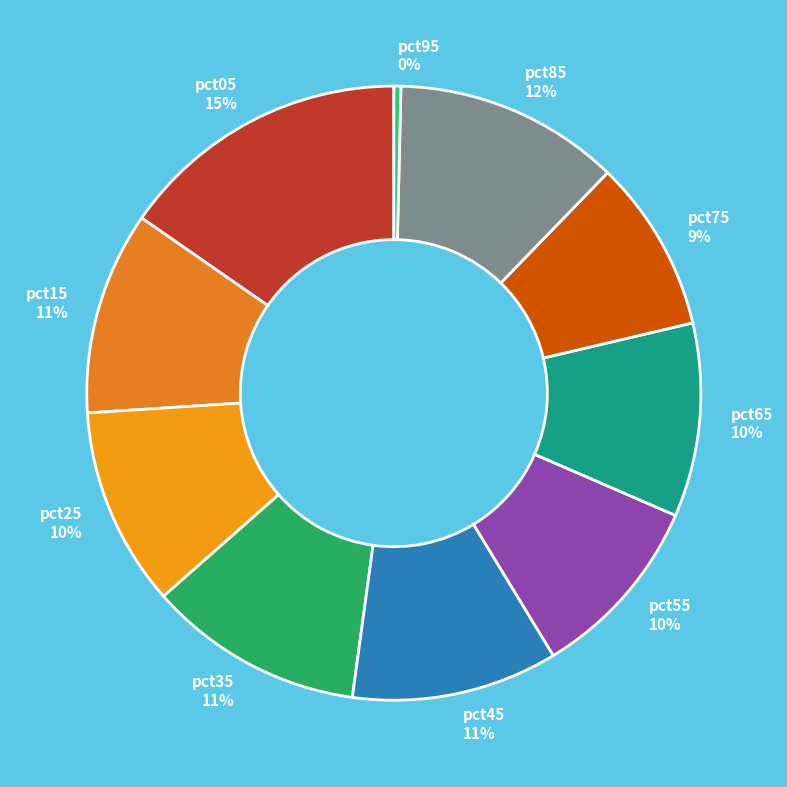

Which category has the biggest portion of the pie?

pct05